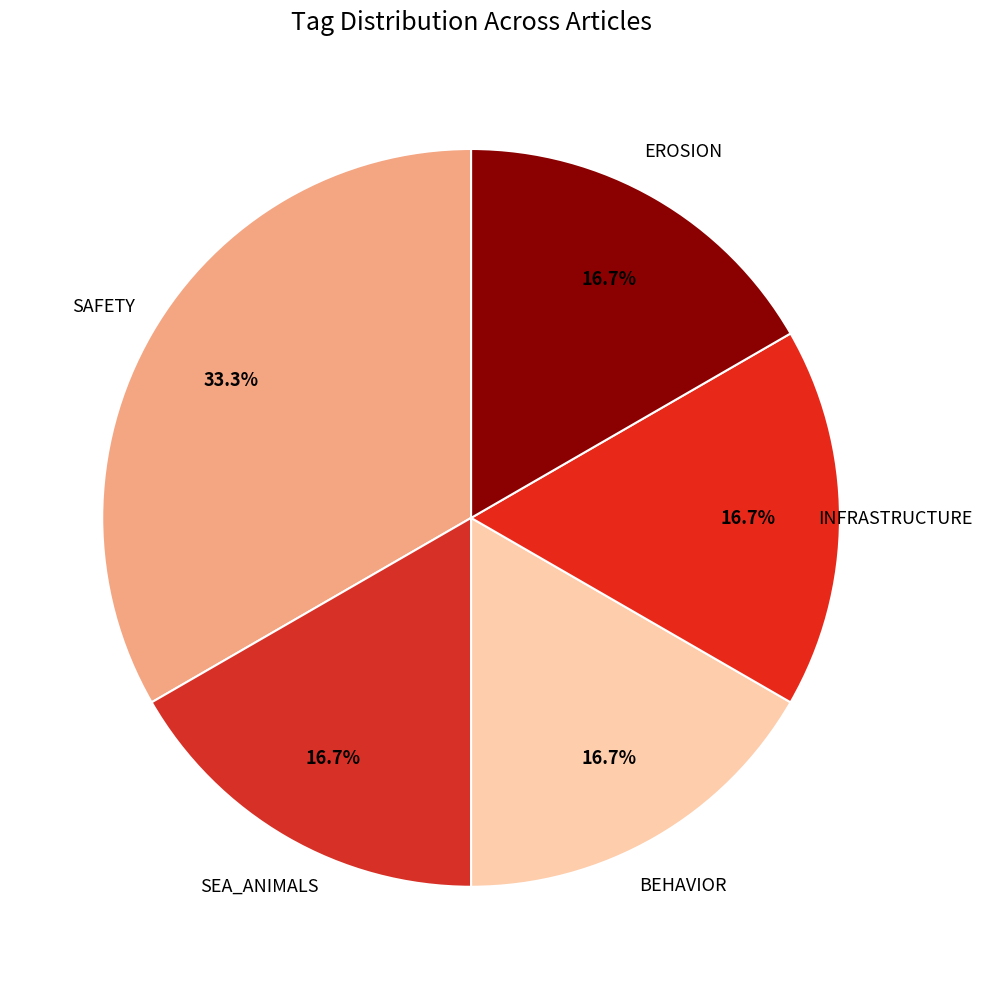

Which slice is the largest?

SAFETY